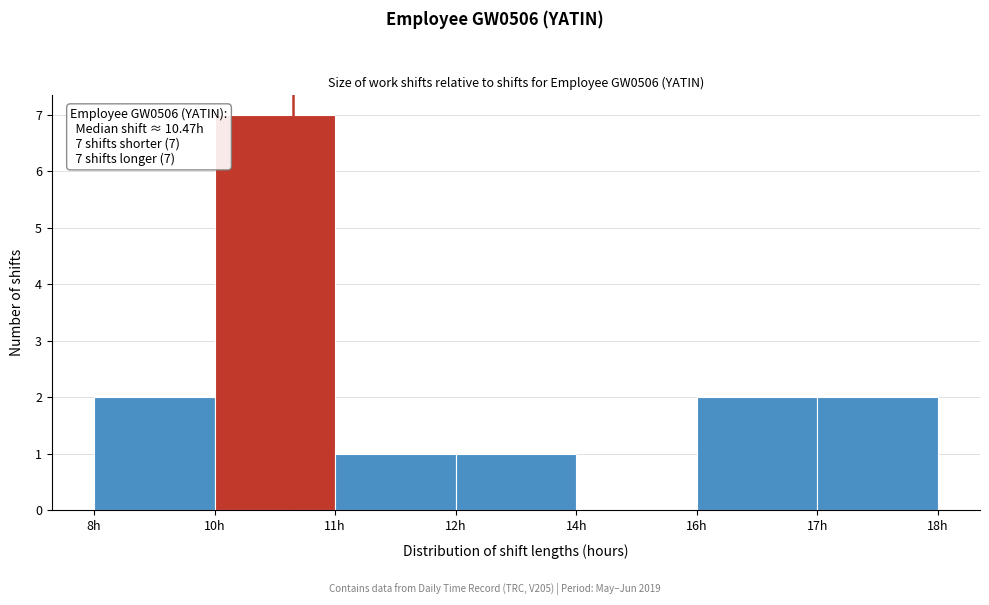

Reading left to right, extract all data points from this chart.

8h=2	10h=7	11h=1	12h=1	14h=0	16h=2	17h=2